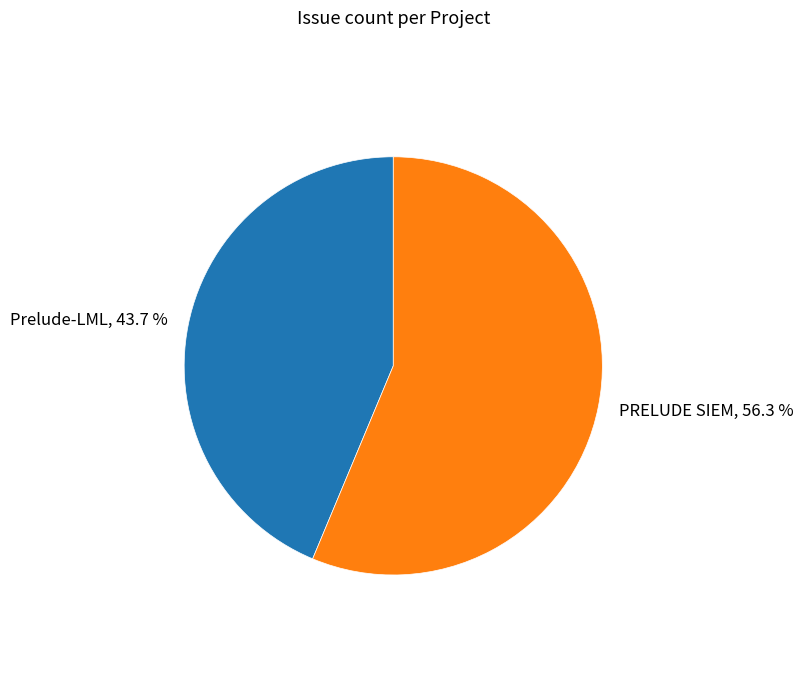

What is the majority slice?

PRELUDE SIEM